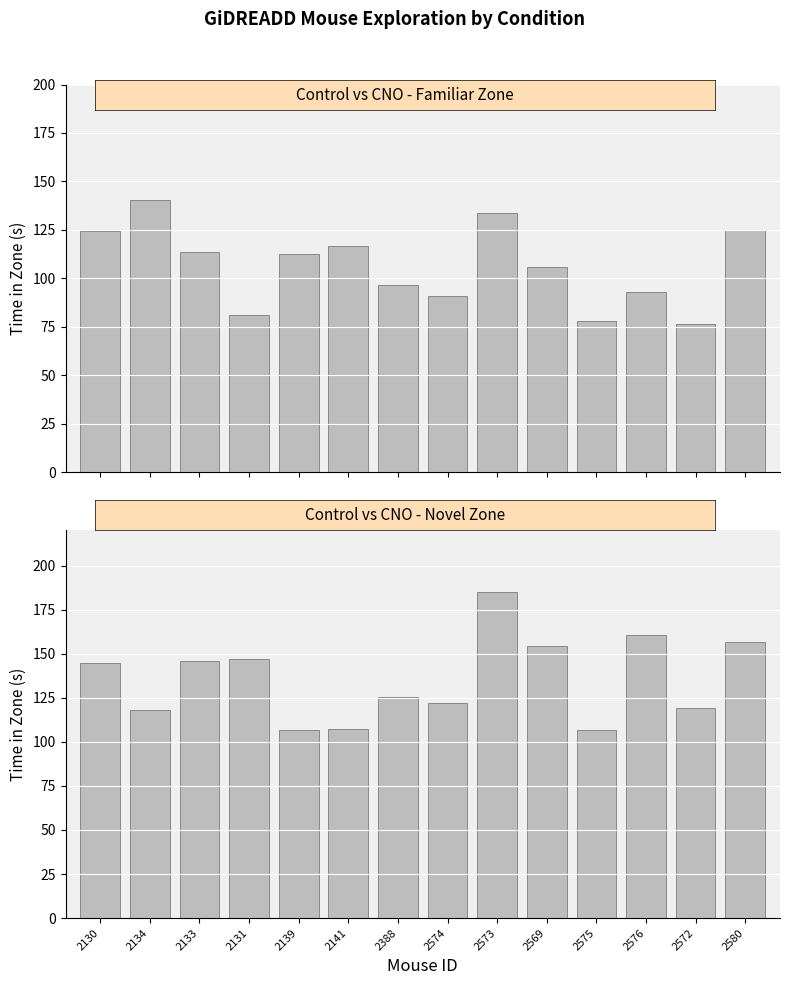

Rank the series by their maximum value, from lowest to highest.

Control Familiar, CNO Novel